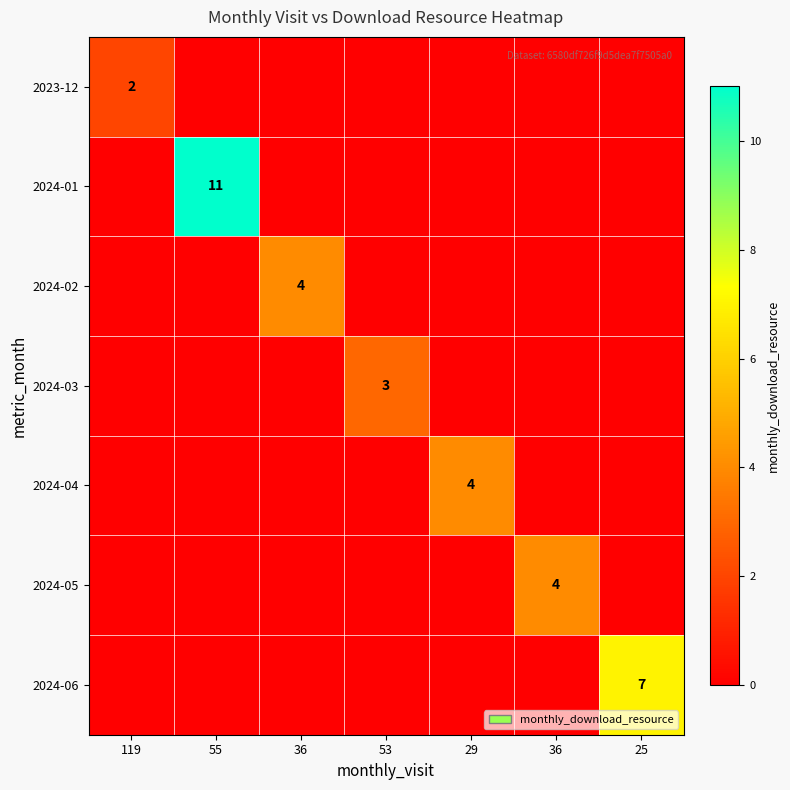

True or false: 2024-03 has a value of 0 at 55.

True